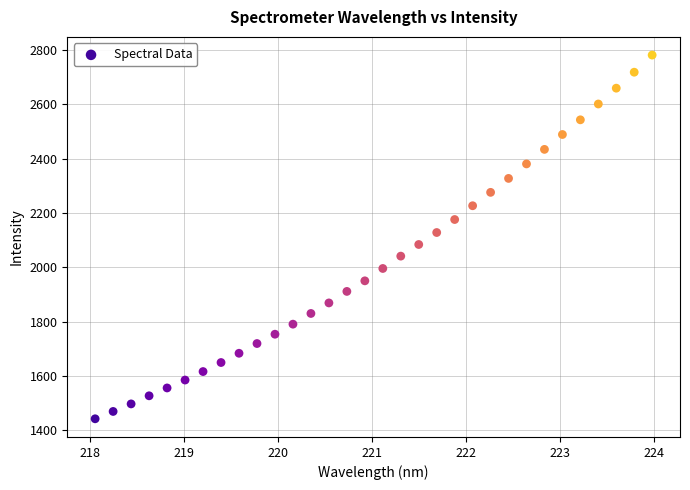

What is the range of Y values (max minus min)?

1339.1